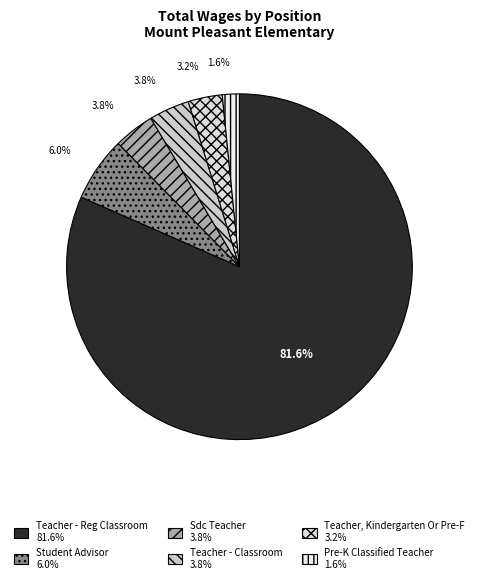

True or false: Teacher - Classroom accounts for 1% of the total.

False